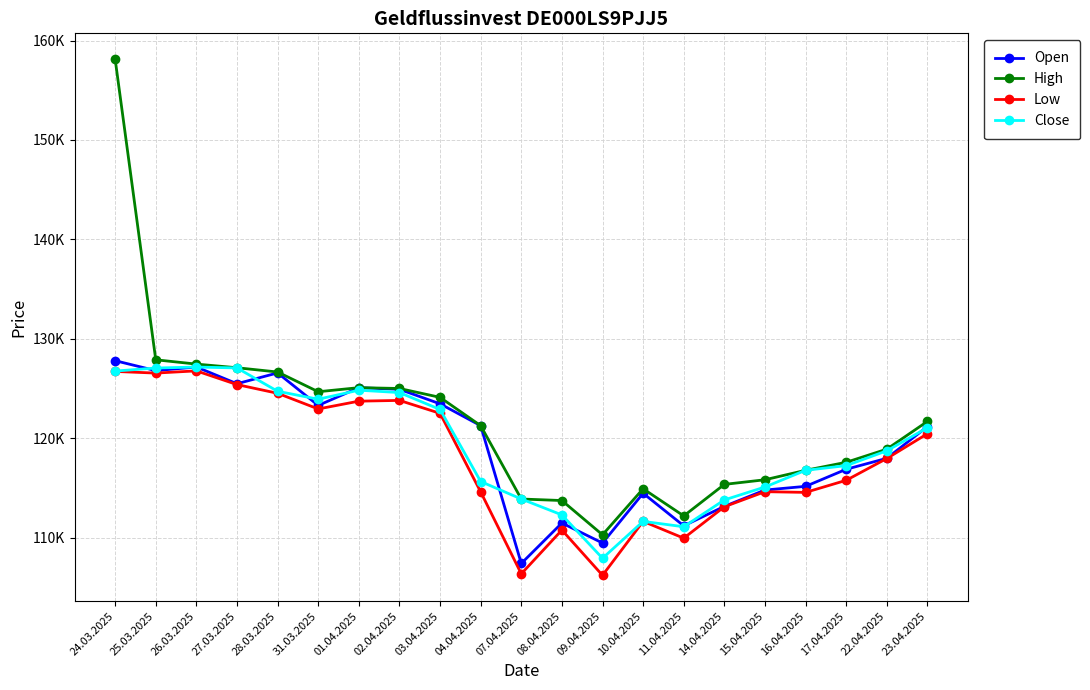

What is the greatest value displayed?

158127